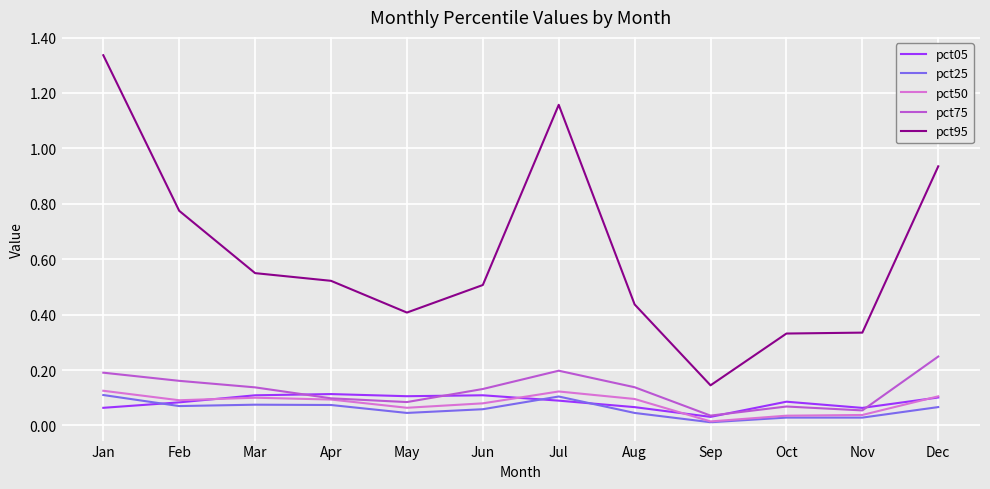

How many lines are shown in the chart?

5